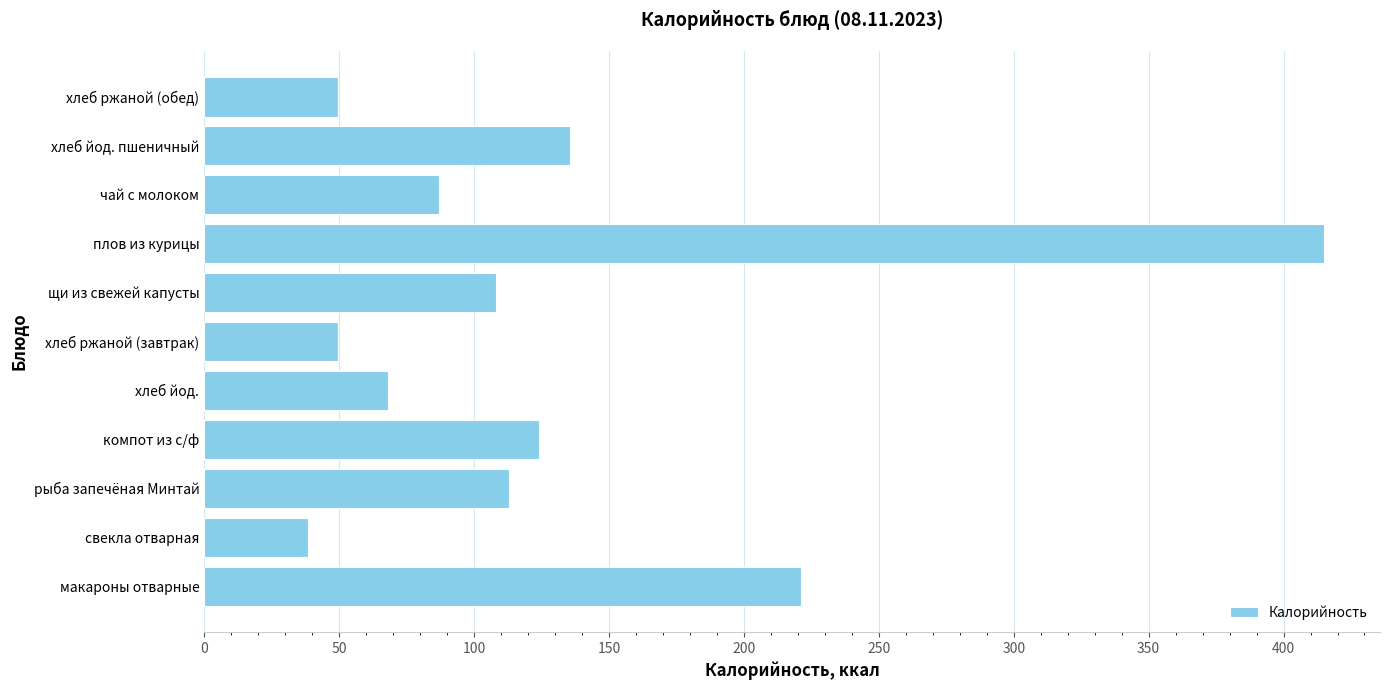

Does the chart contain stacked bars?

No